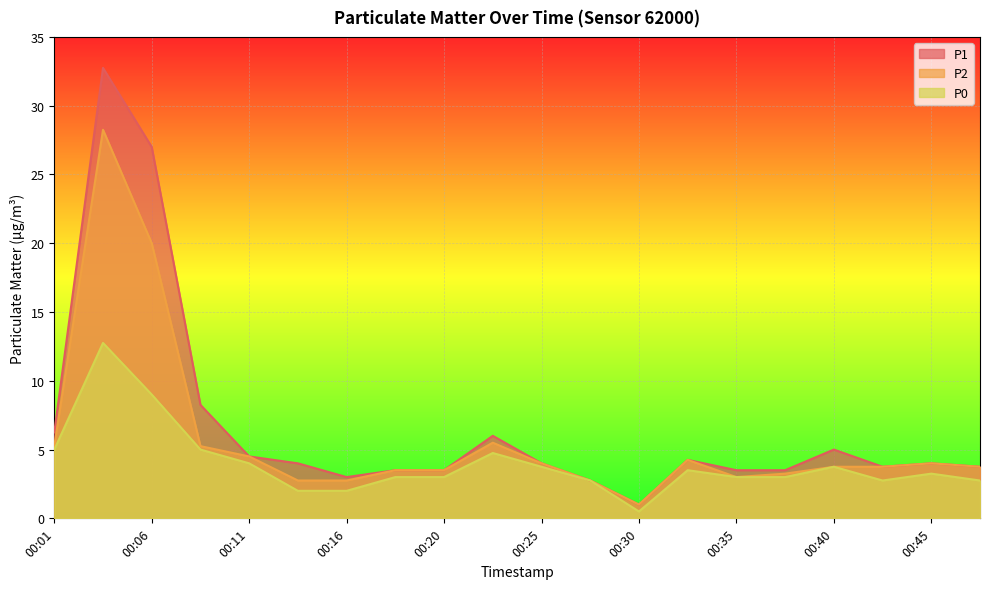

True or false: P0 has more than 0 interior local peaks.

True